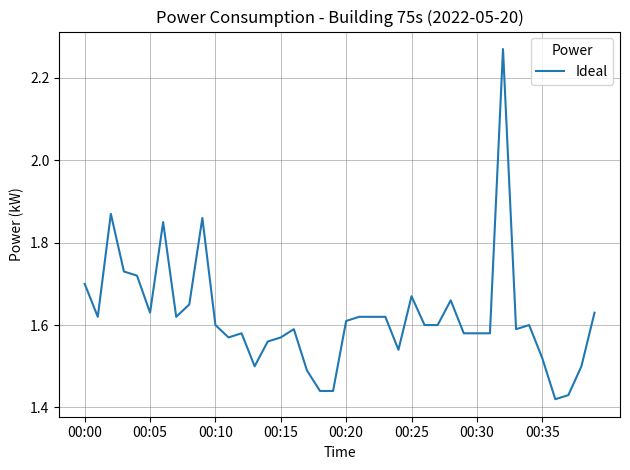

How many lines are shown in the chart?

1